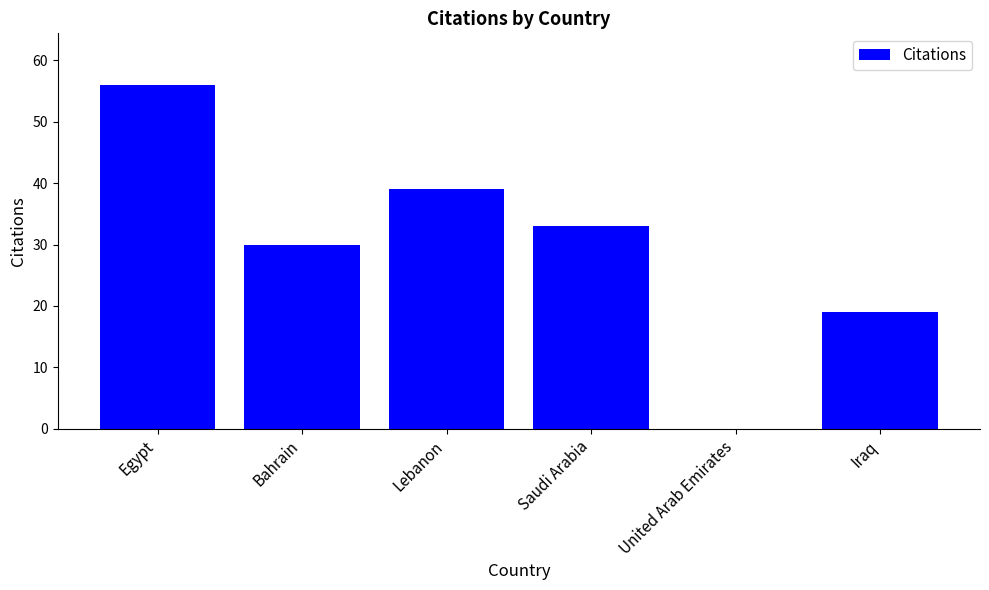

At which label is the value closest to 28?

Bahrain